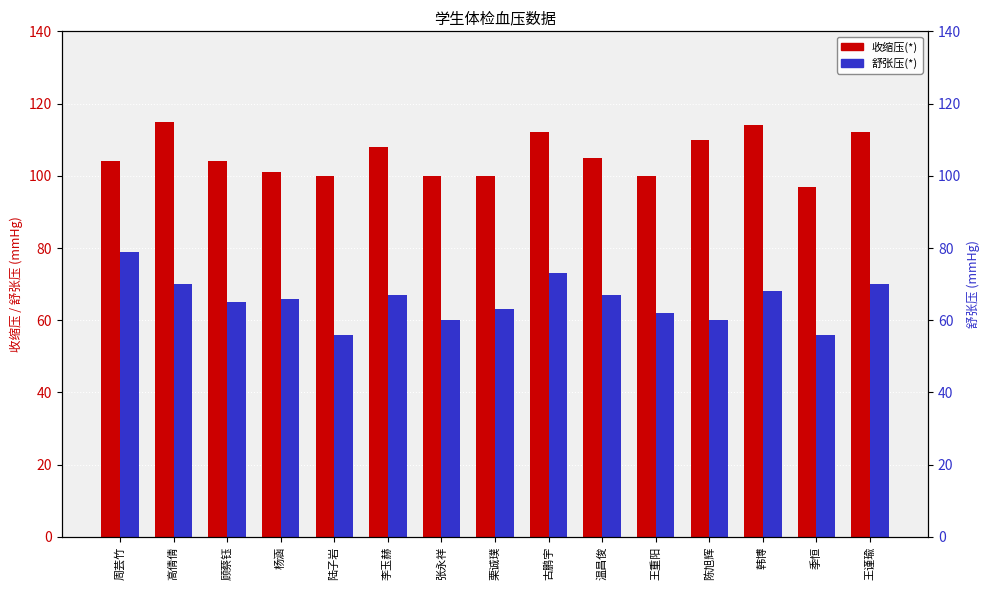

What is the average value of the 舒张压(*) series?

65